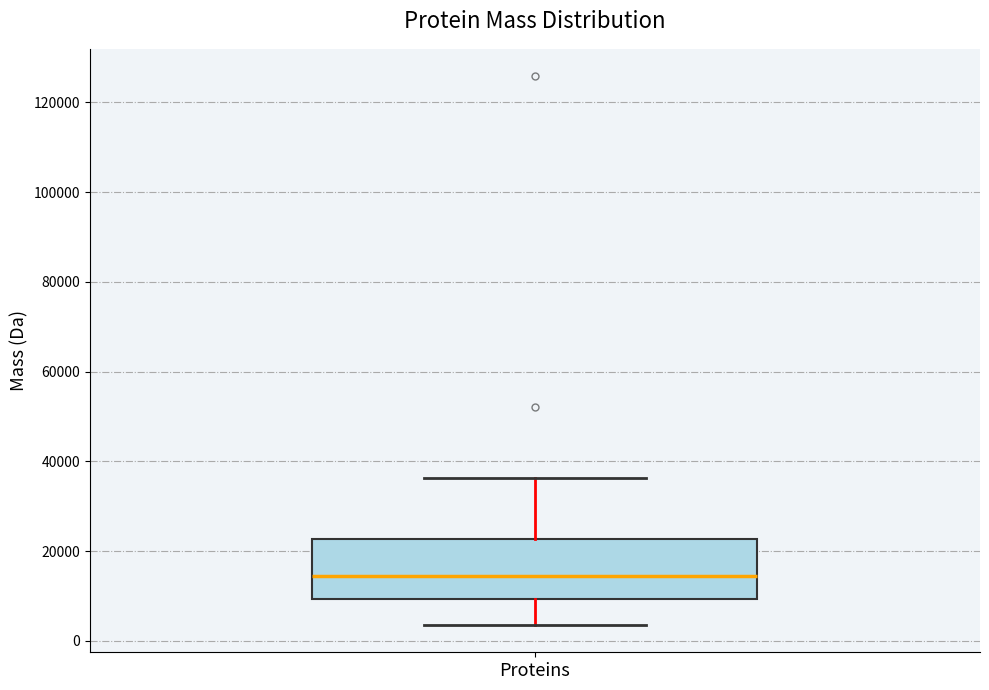

Read this box plot against the y-axis: the position of the median line, the range covered by the box, and the ends of both whiskers. The values are not printed on the chart, so give them approximately, as read against the axis.

median 14000, box 10000 to 22000, whiskers 4000 to 36000